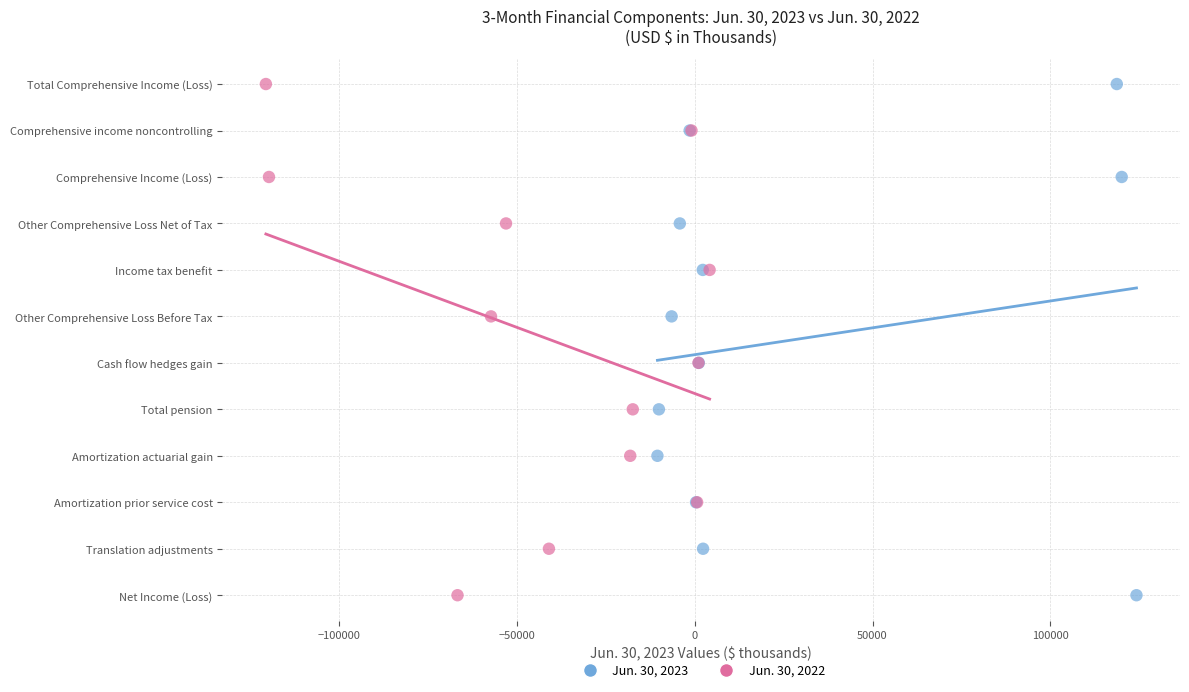

What are all the series names shown in the legend?

Jun. 30, 2023, Jun. 30, 2022